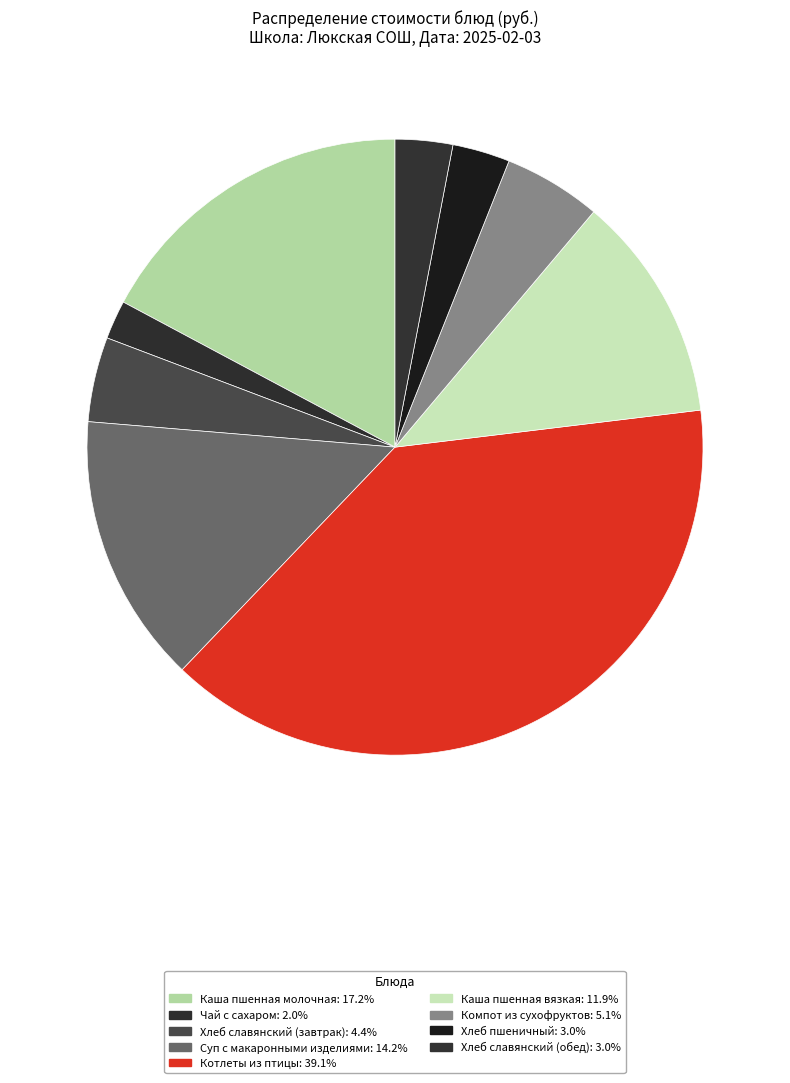

How many segments does this pie chart have?

9